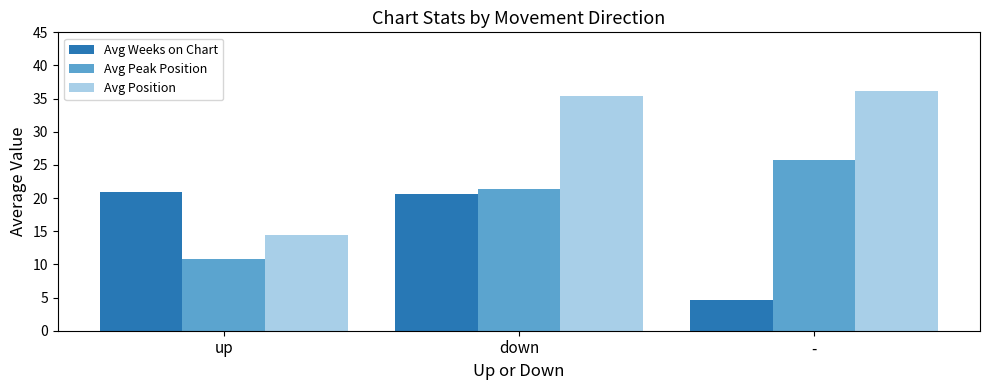

How many groups of bars are there?

3